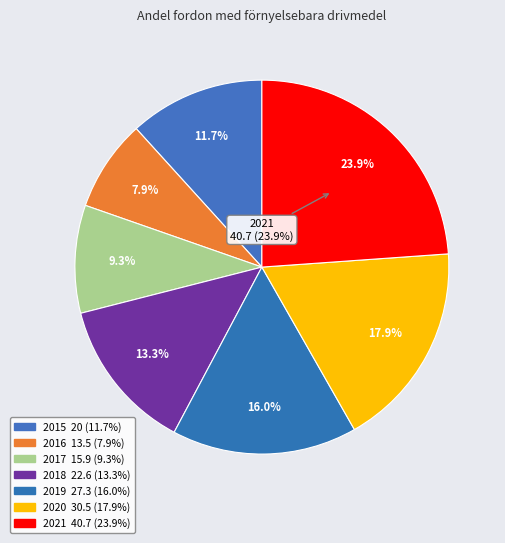

What is the total percentage of 2017 and 2016?

17.2%